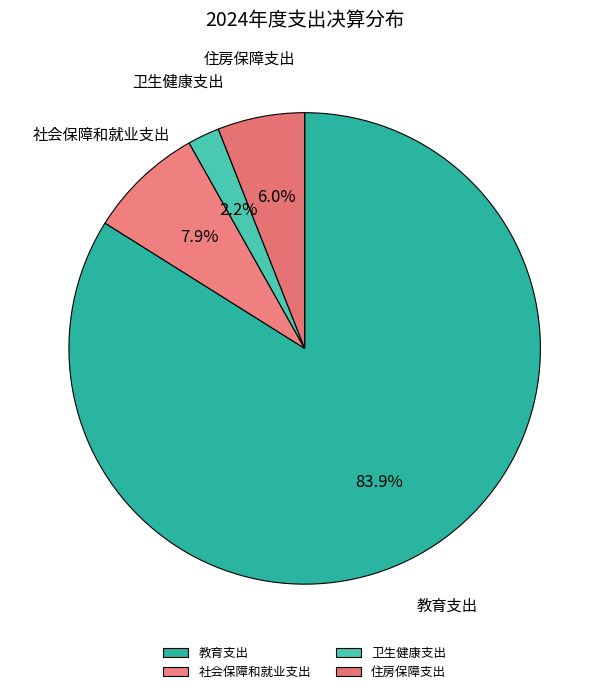

What percentage is the 卫生健康支出 slice, to the nearest percent?

2%